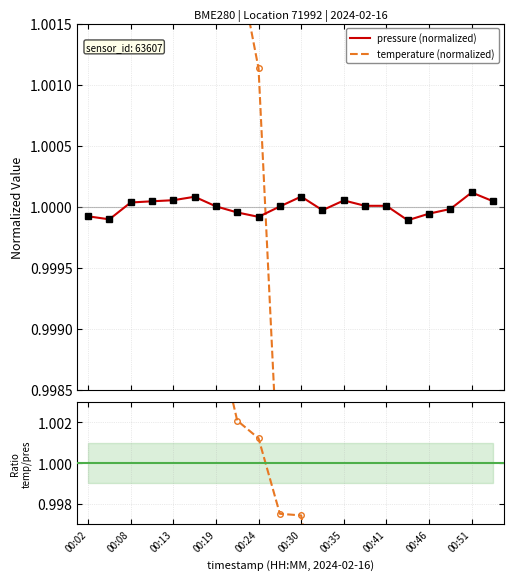

Read the pressure (normalized) value at 00:30.

1.0